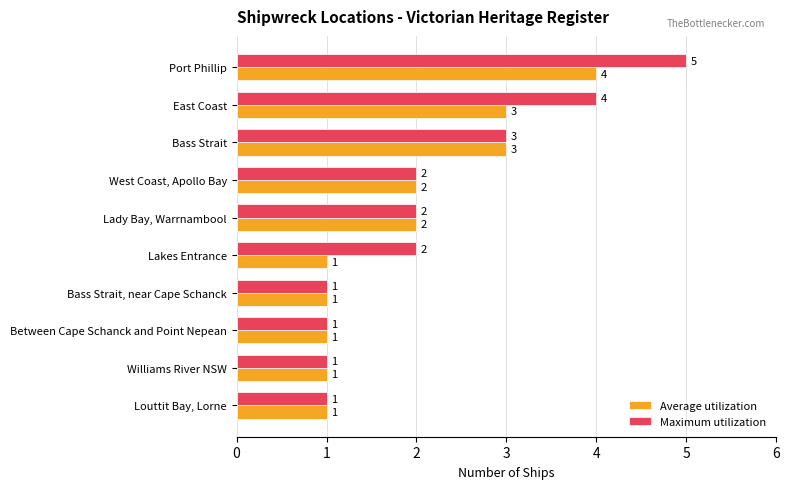

Which series has the largest total across all categories?

Maximum utilization